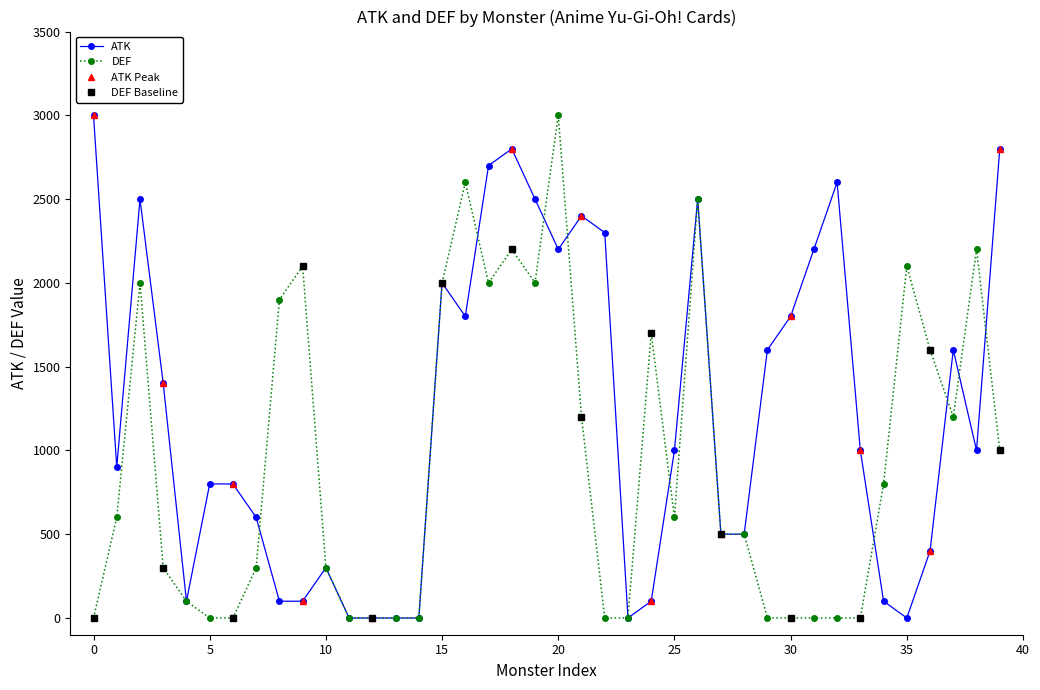

At which label does DEF reach its peak?

20